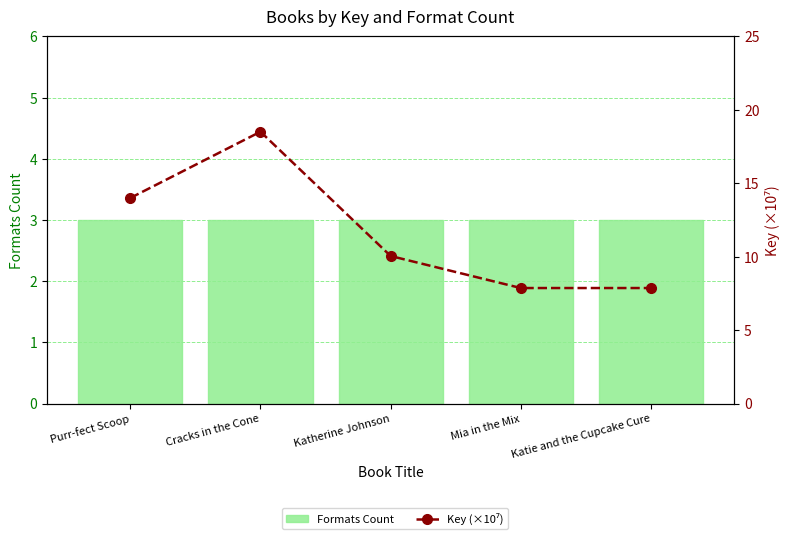

Between Katie and the Cupcake Cure and Cracks in the Cone, which is larger?

Katie and the Cupcake Cure